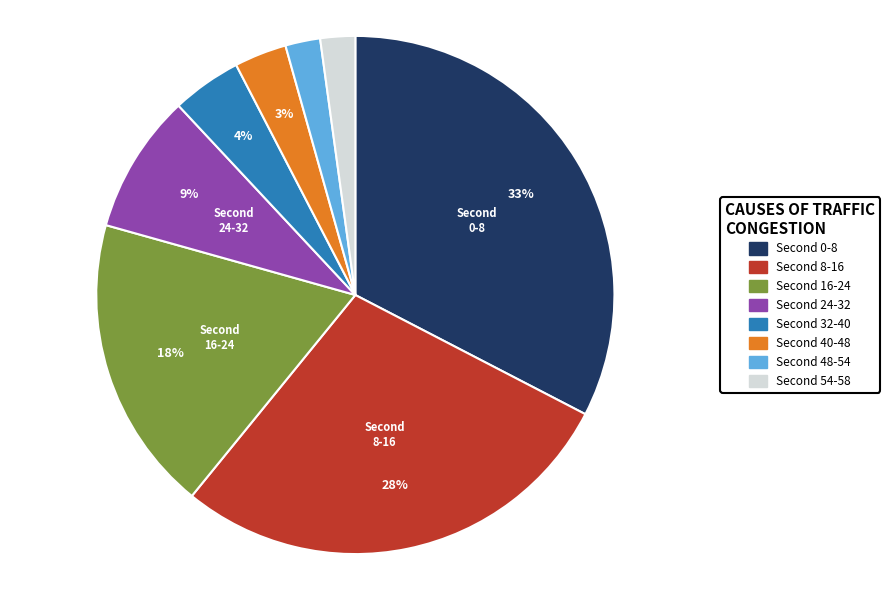

Count the number of slices in the pie.

8